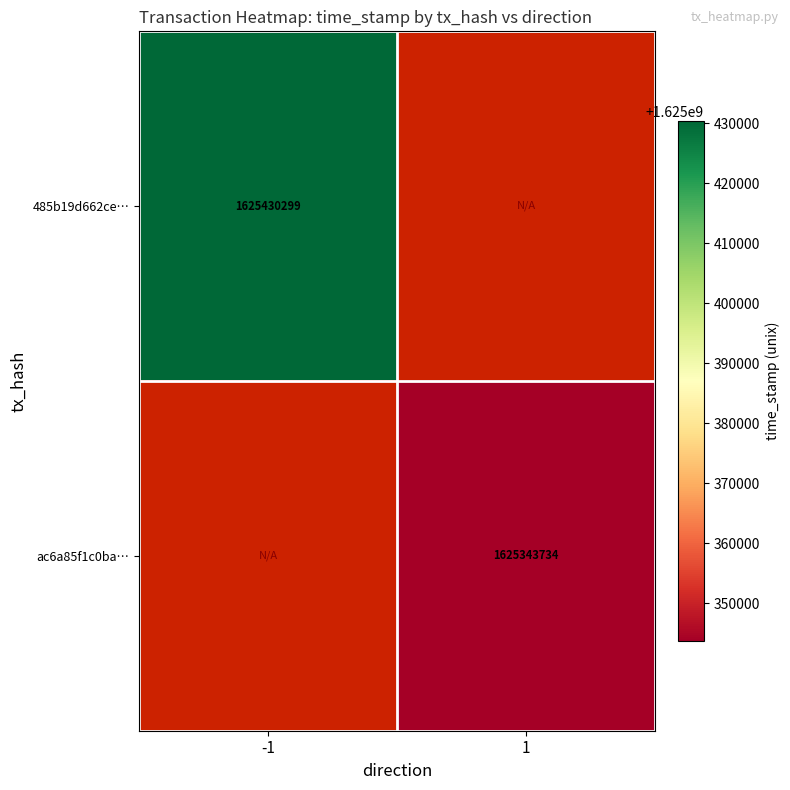

The value of ac6a85f1c0ba… at 1 is 1625343734. True or false?

True